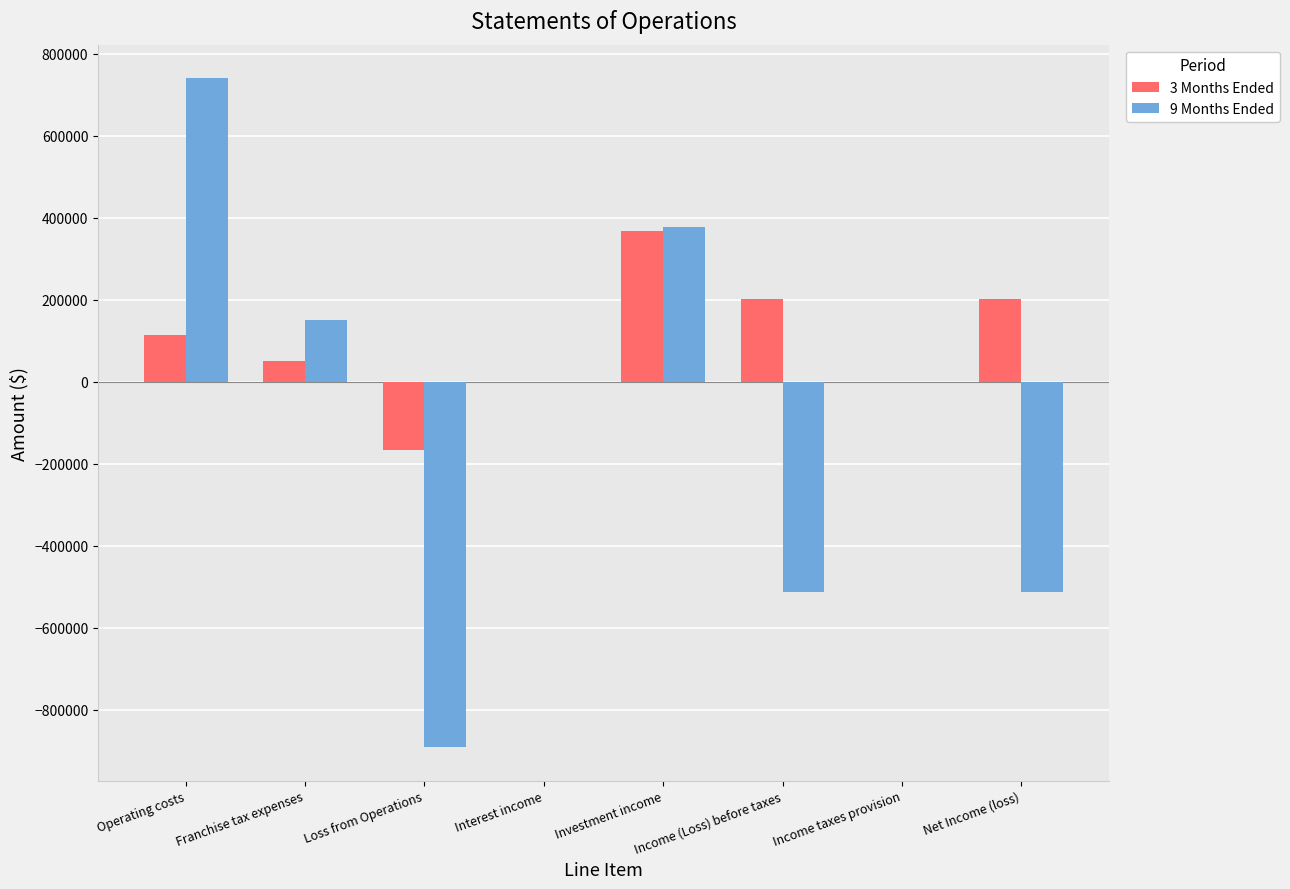

At which label does 9 Months Ended reach its peak?

Operating costs